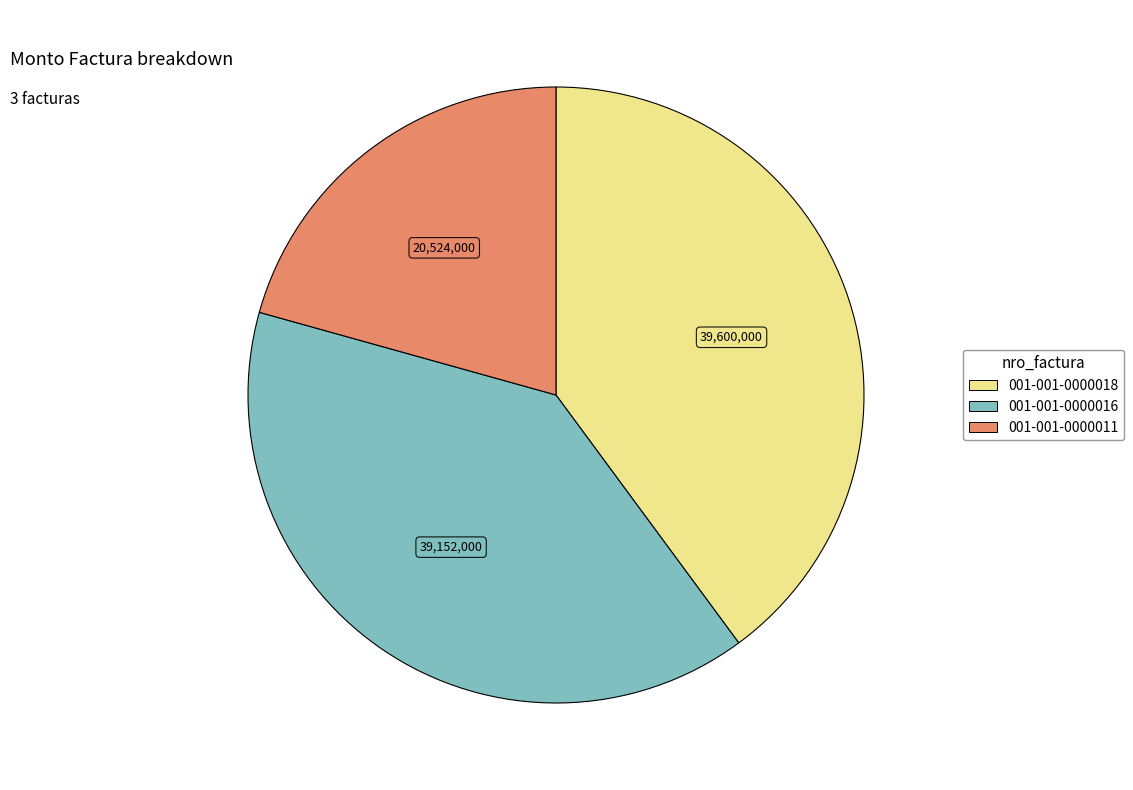

What is the smallest slice in the pie chart?

001-001-0000011